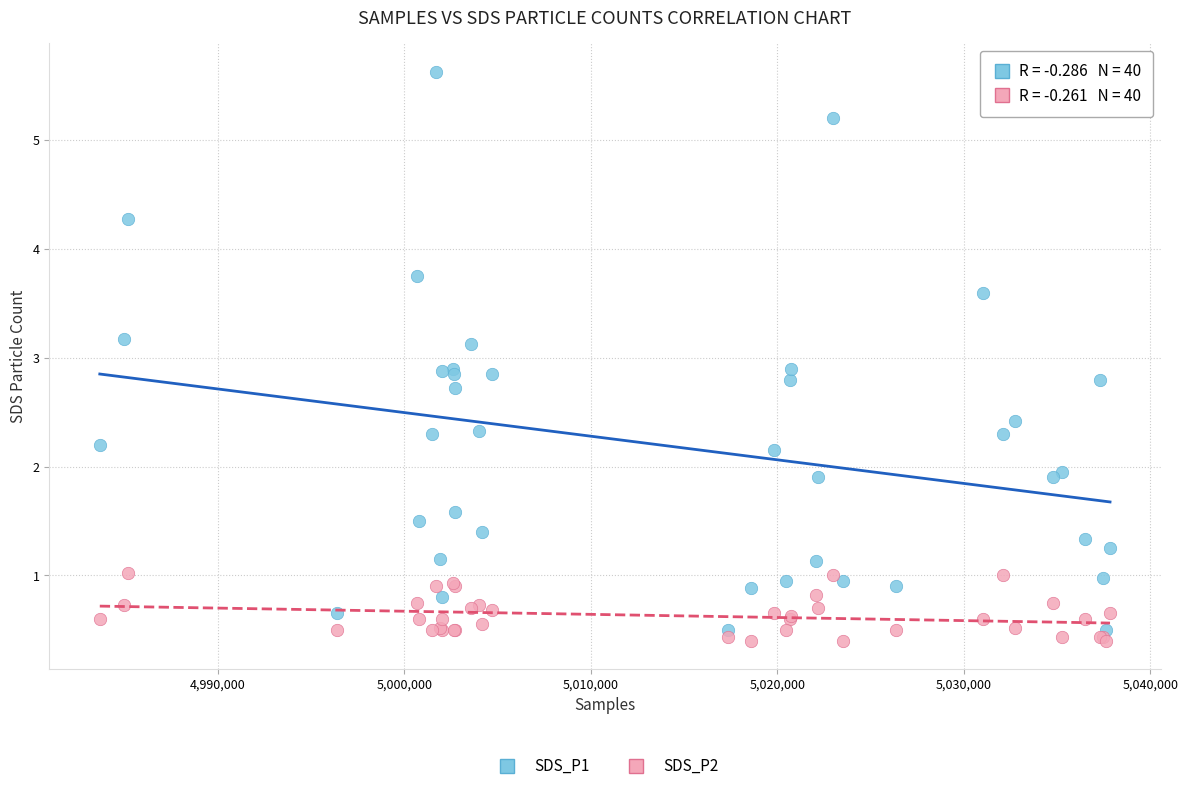

Which series has the largest Y range (max minus min)?

SDS_P1